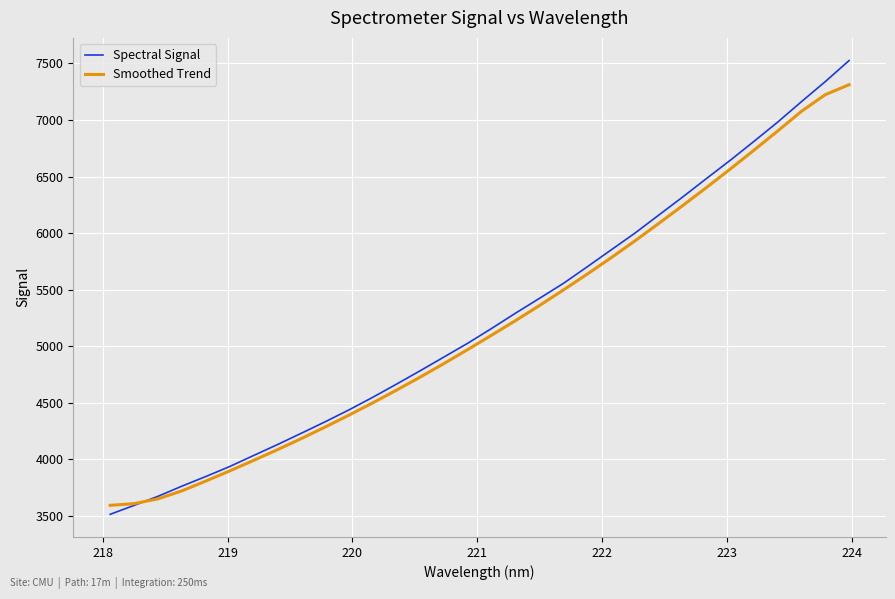

What is the smallest value displayed?

3512.3